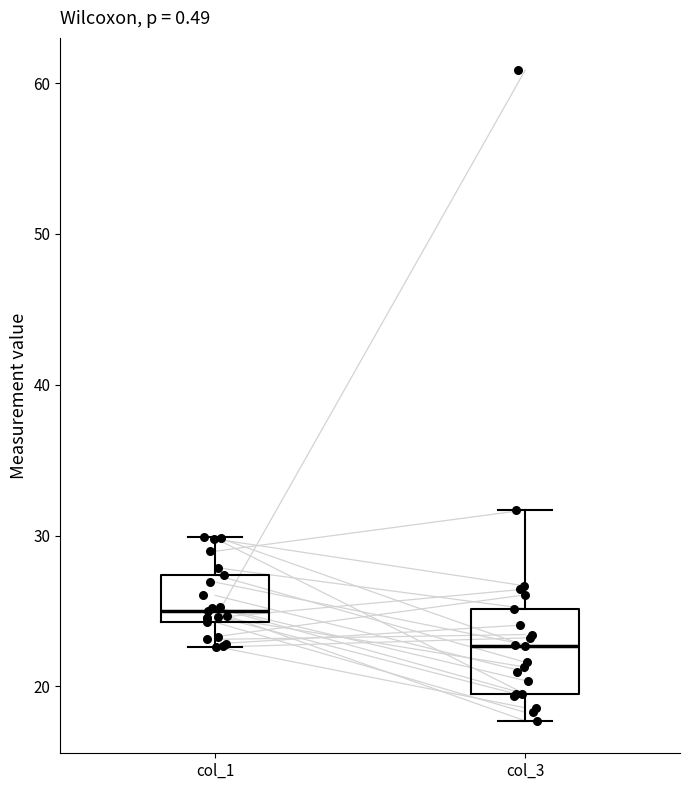

Where does the lower whisker of the box for col_1 end on the y-axis? The values are not printed on the chart, so give them approximately, as read against the axis.

23